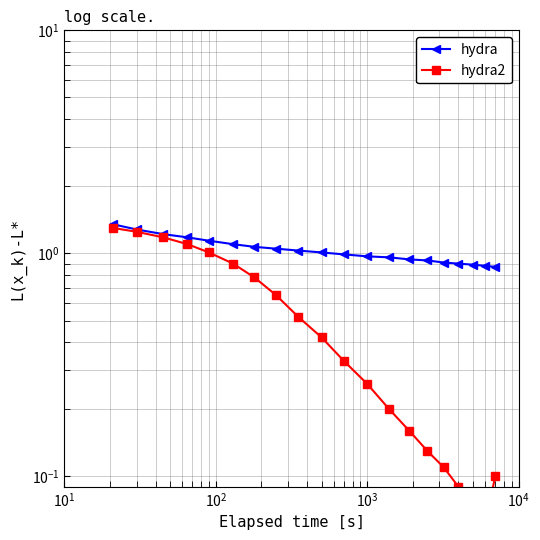

Is it true that hydra2 equals 0.2 at 14?

False